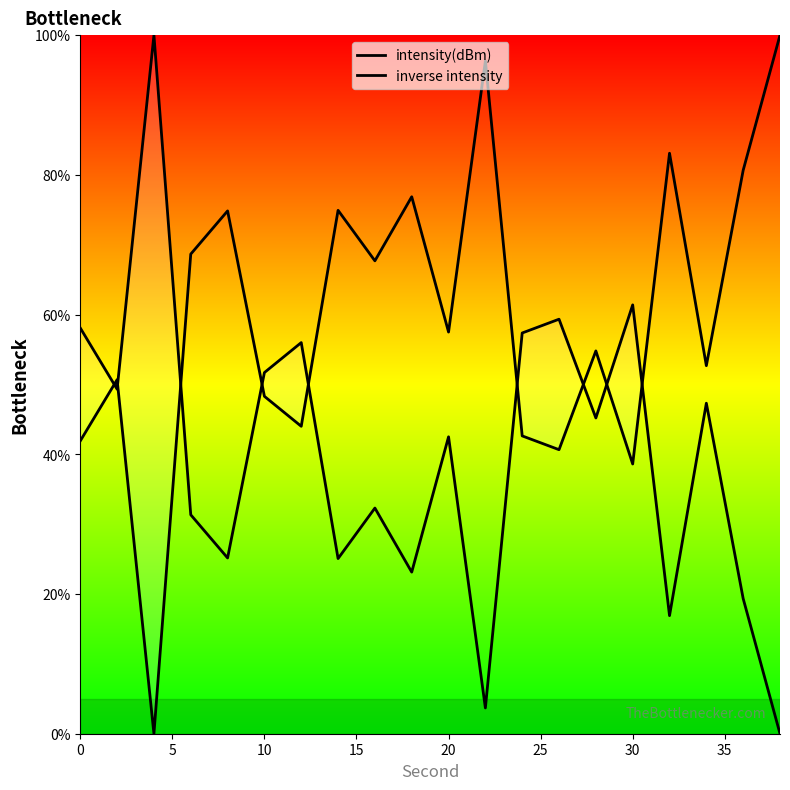

How many distinct data groups are displayed?

2